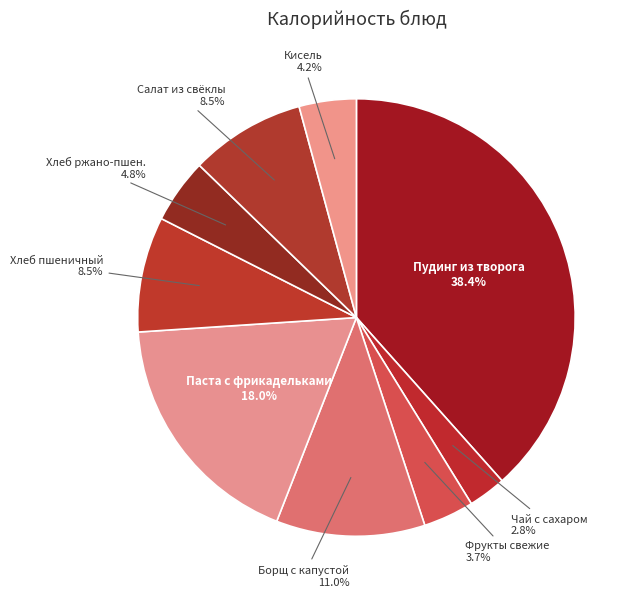

Rank the categories by value from lowest to highest.

Чай с сахаром, Фрукты свежие порционно, Кисель, Ржано-пшеничный, Пшеничный, Салат из свеклы, Борщ с капустой, картофелем и сметаной, Паста с мясными фрикадельками, Пудинг из творога с рисом и соусом